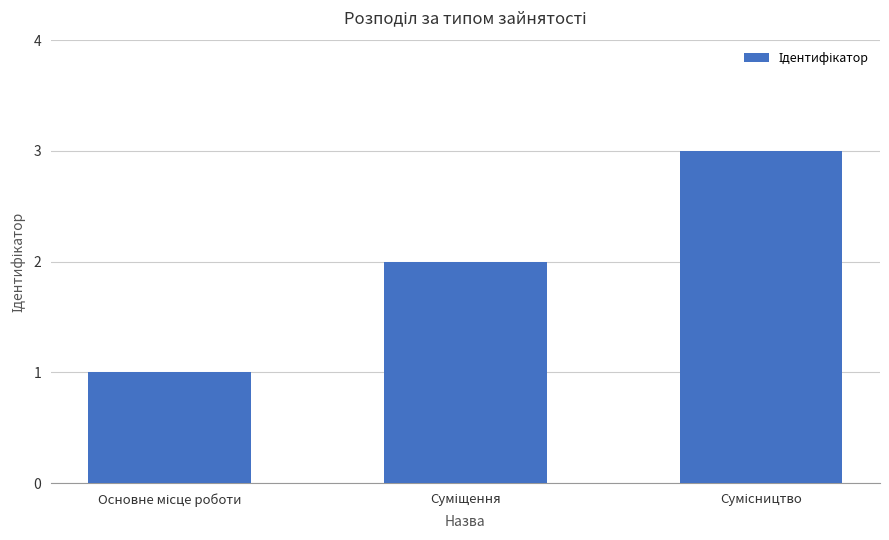

What is the sum of all values?

6